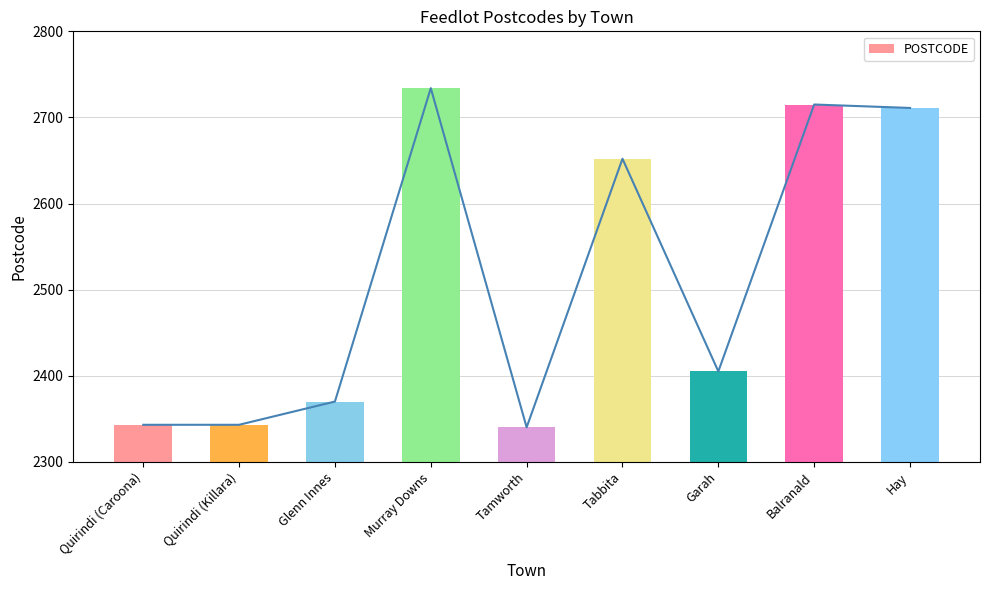

Where is the data nearest to the value 2537?

Tabbita